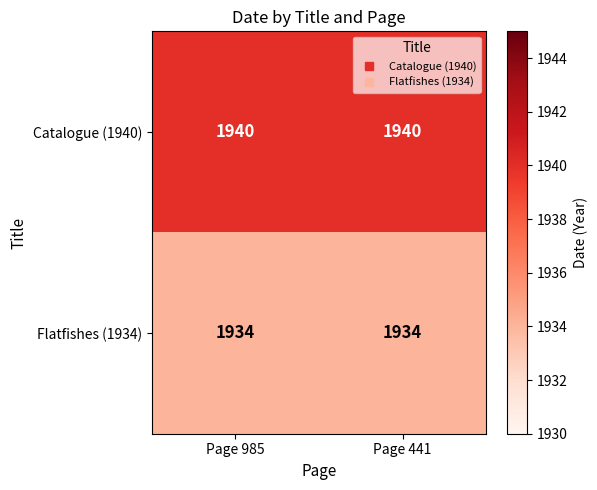

What is the greatest value displayed?

1940